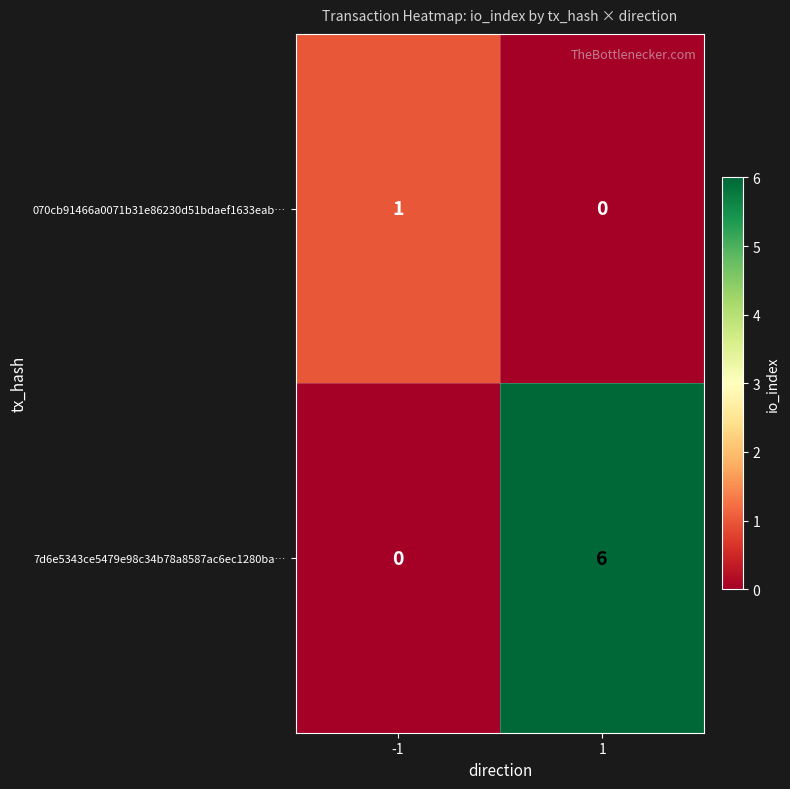

At 1, list the series in order from largest to smallest.

7d6e5343ce5479e98c34b78a8587ac6ec1280ba…, 070cb91466a0071b31e86230d51bdaef1633eab…